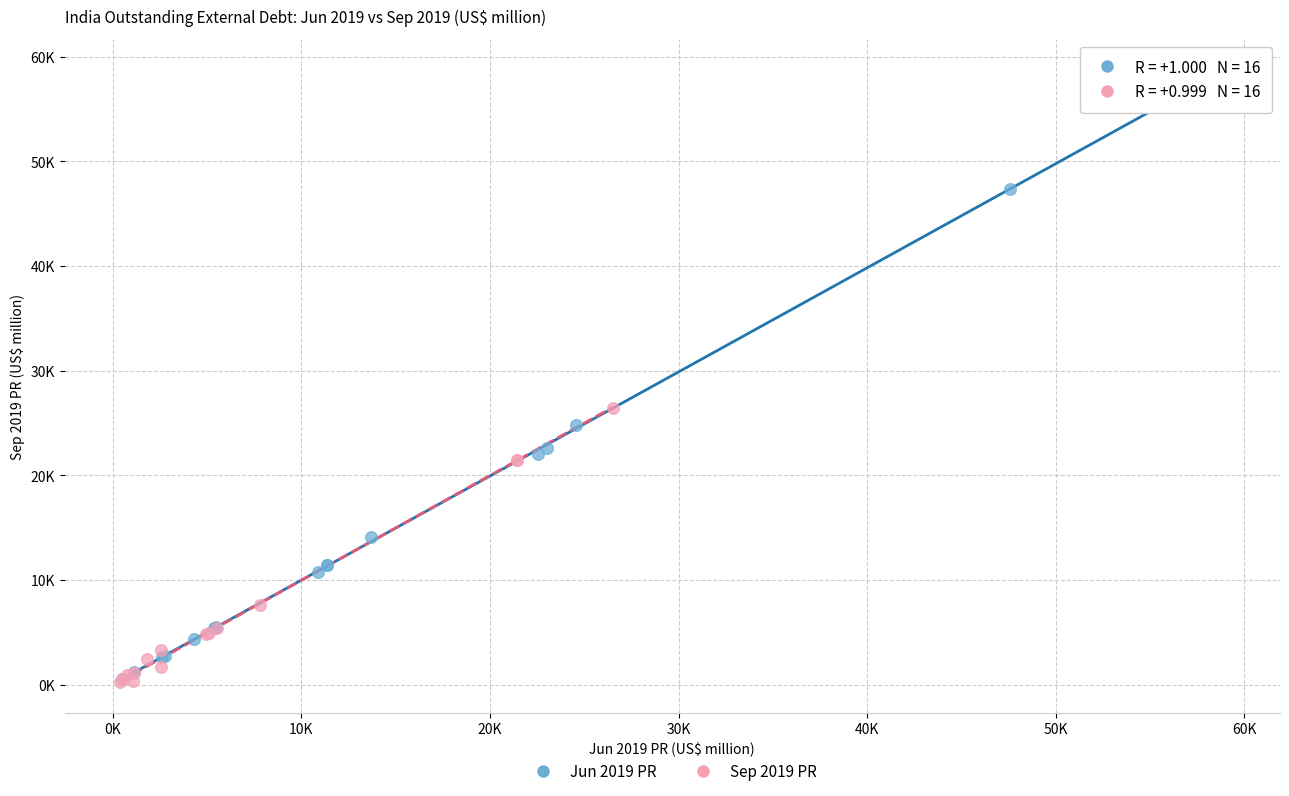

Which series has the largest Y range (max minus min)?

Jun 2019 PR